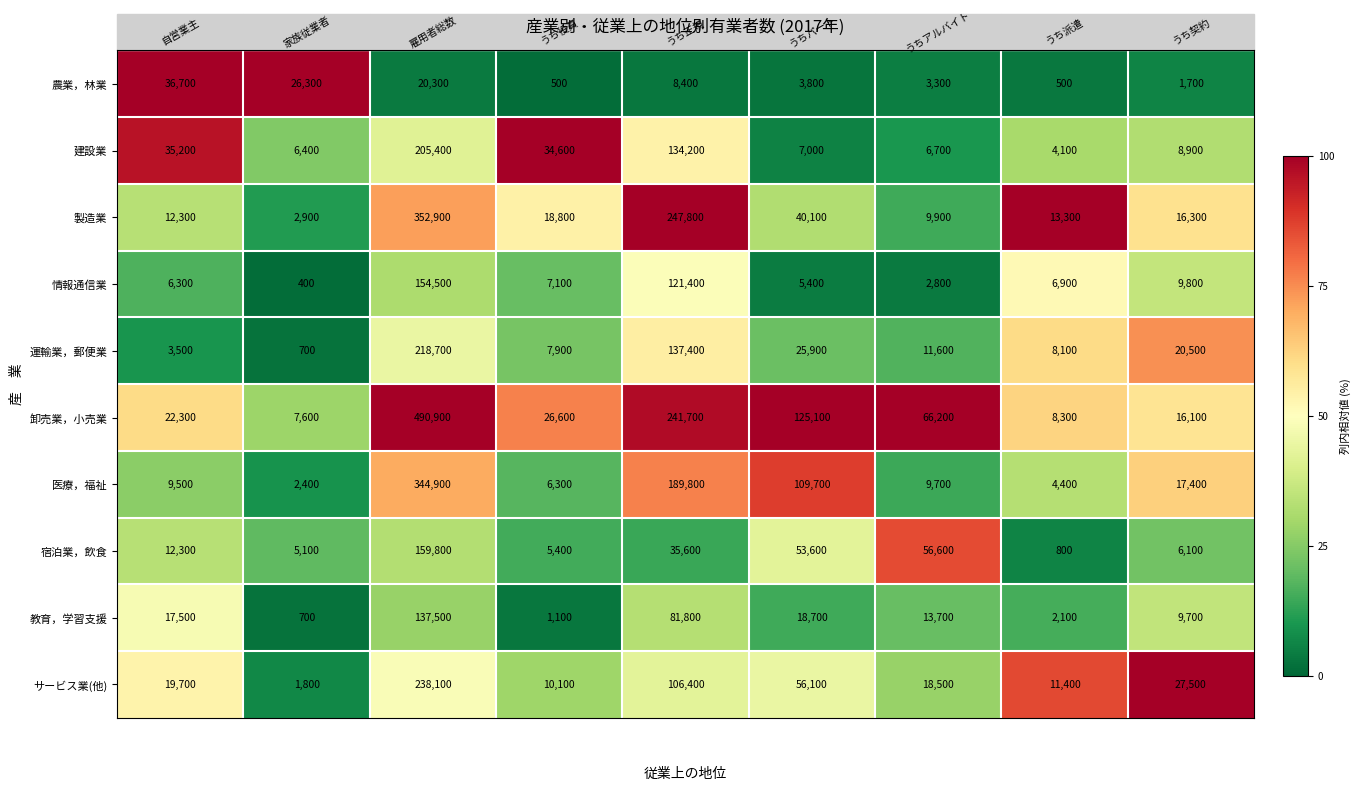

Which series has the largest total across all categories?

卸売業，小売業